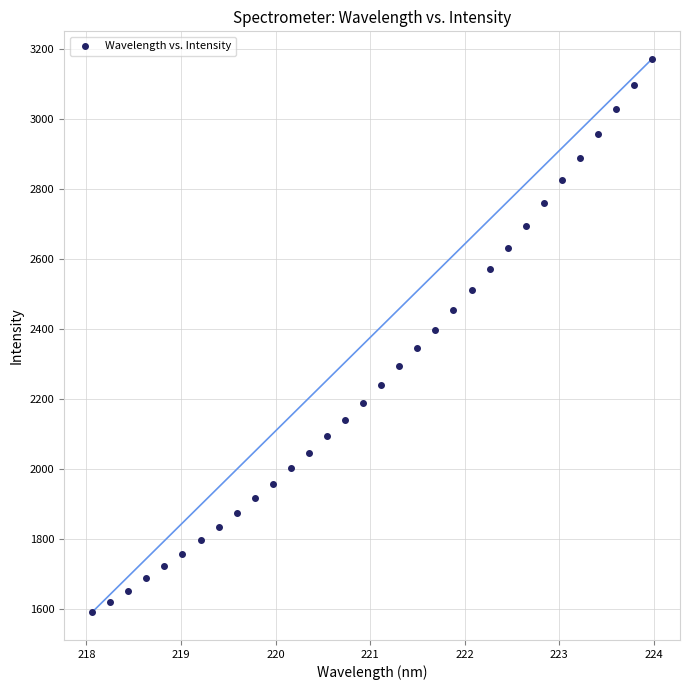

What is the range of X values (max minus min)?

5.9